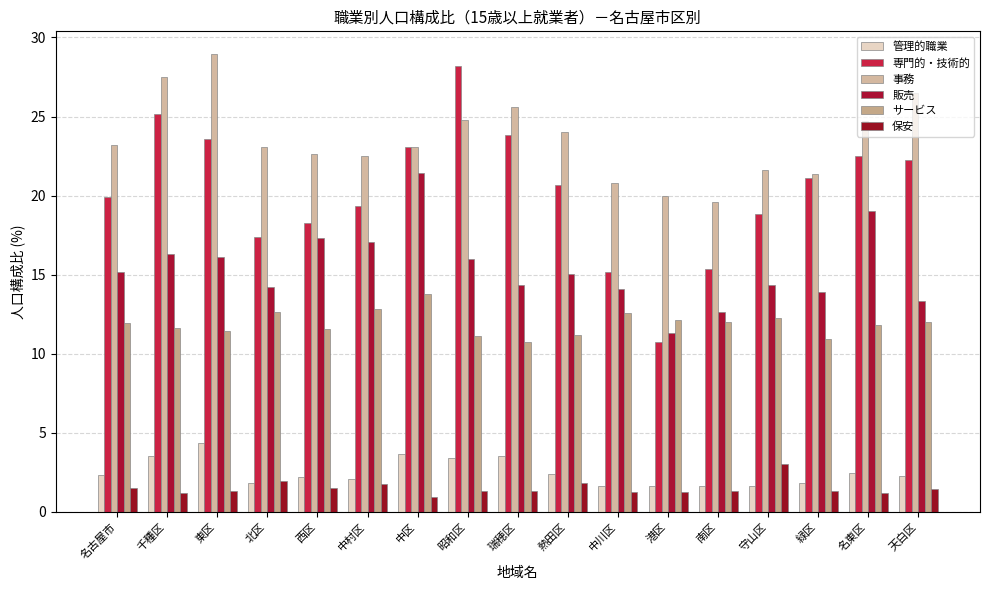

At which label does 保安 reach its peak?

守山区